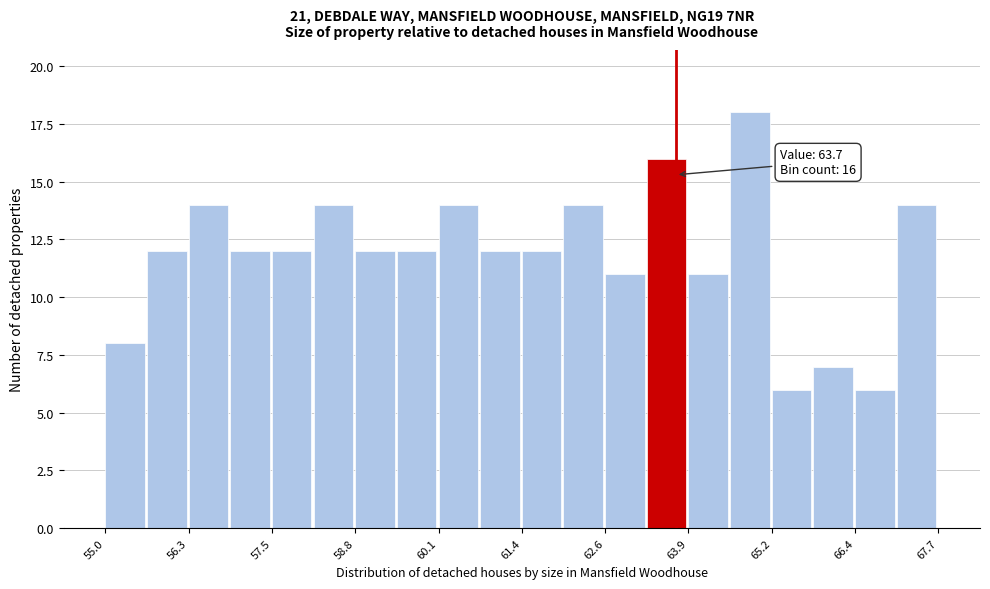

Read against the x-axis, roughly where is the centre of the tallest bar?

64.8